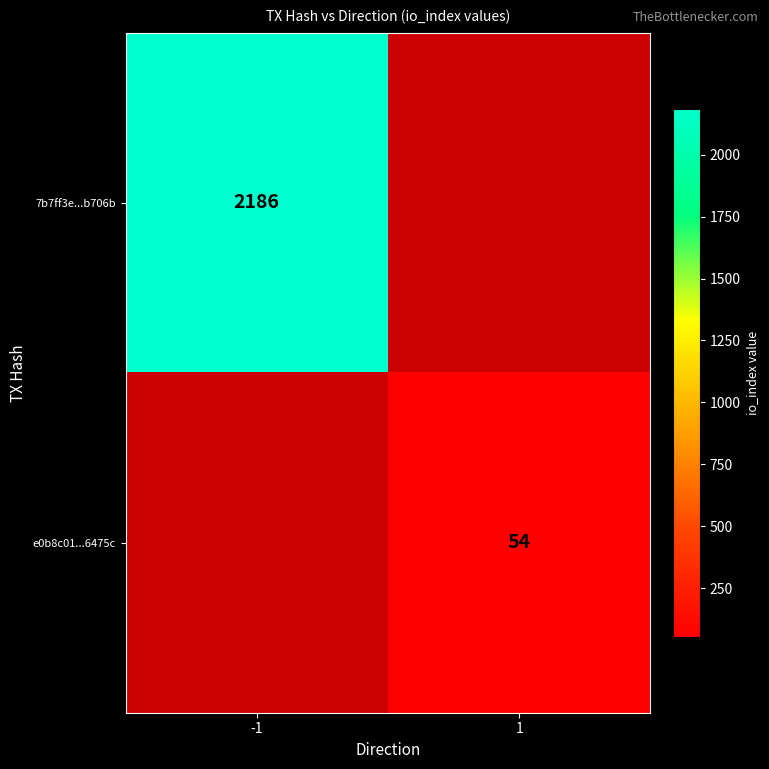

True or false: e0b8c01...6475c has a value of 54 at 1.

True